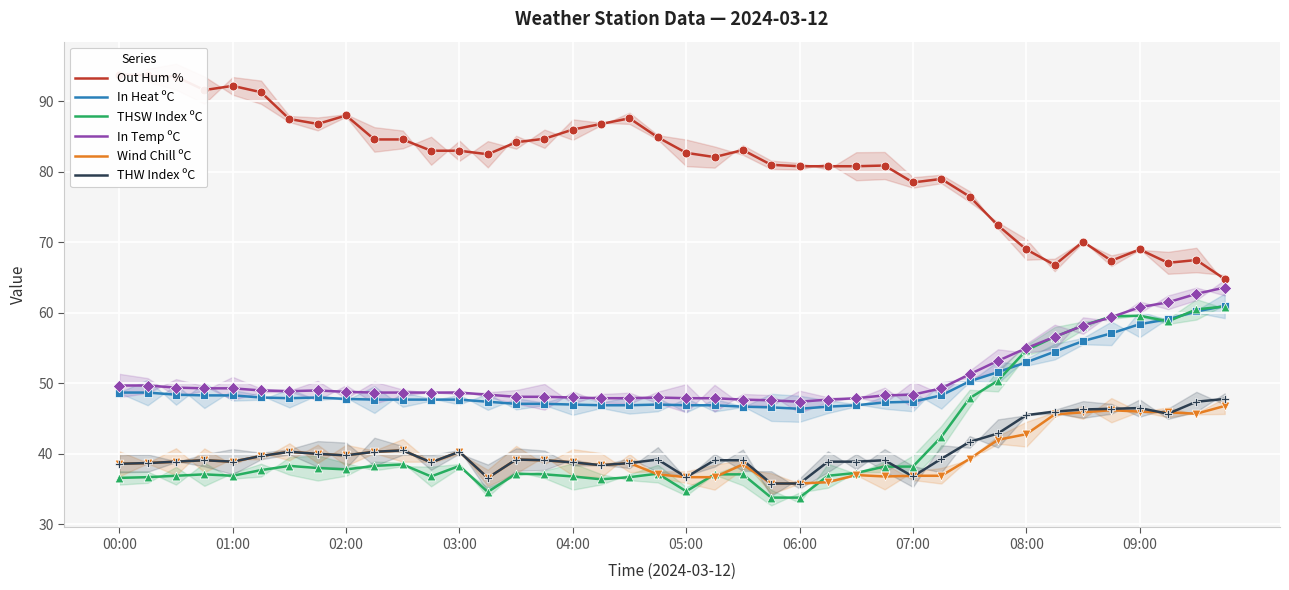

Is the value of THW Index ºC at 13 greater than the value of Wind Chill ºC at 11?

No